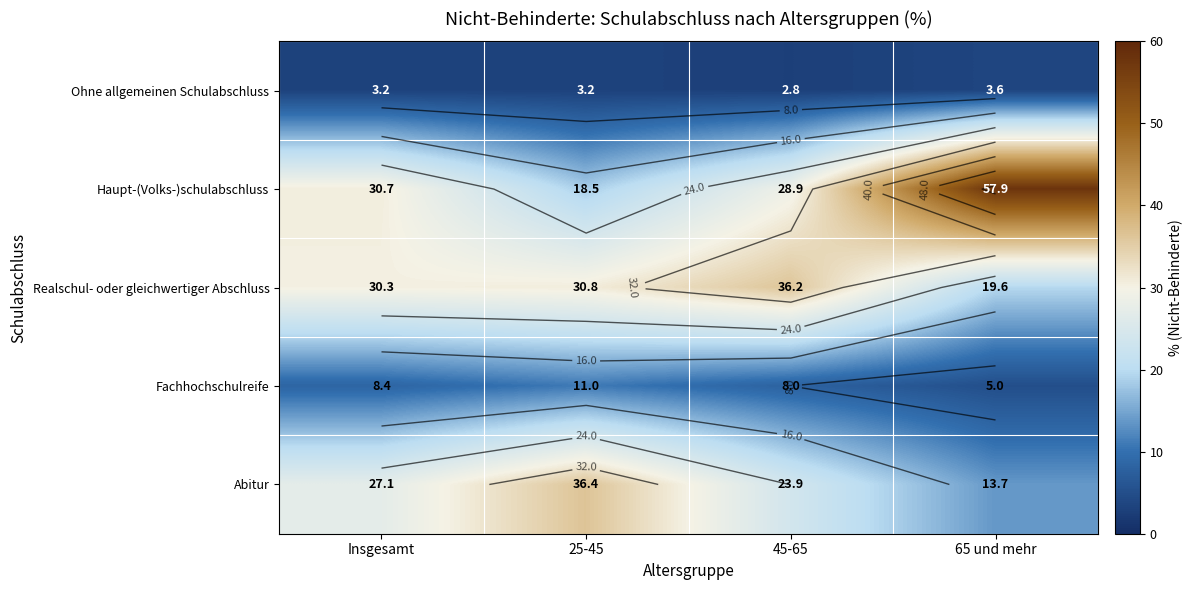

What is the sum of the Fachhochschulreife values at 25-45 and 65 und mehr?

16.0